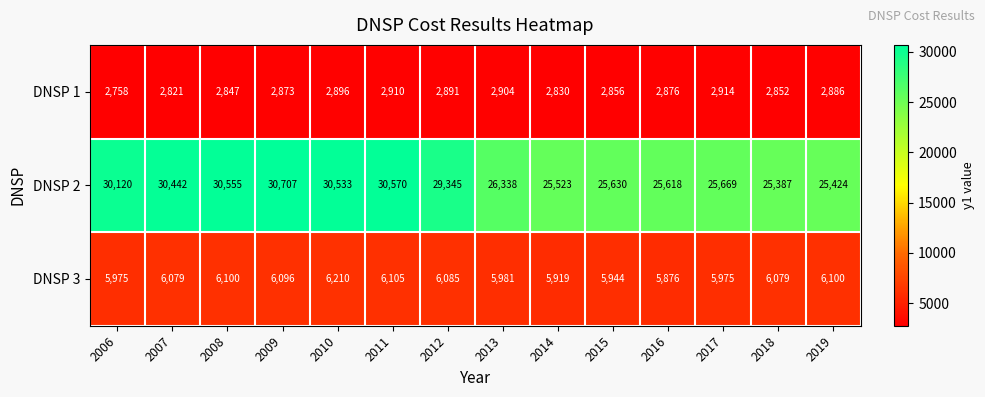

Which category has the highest value across all series?

2009